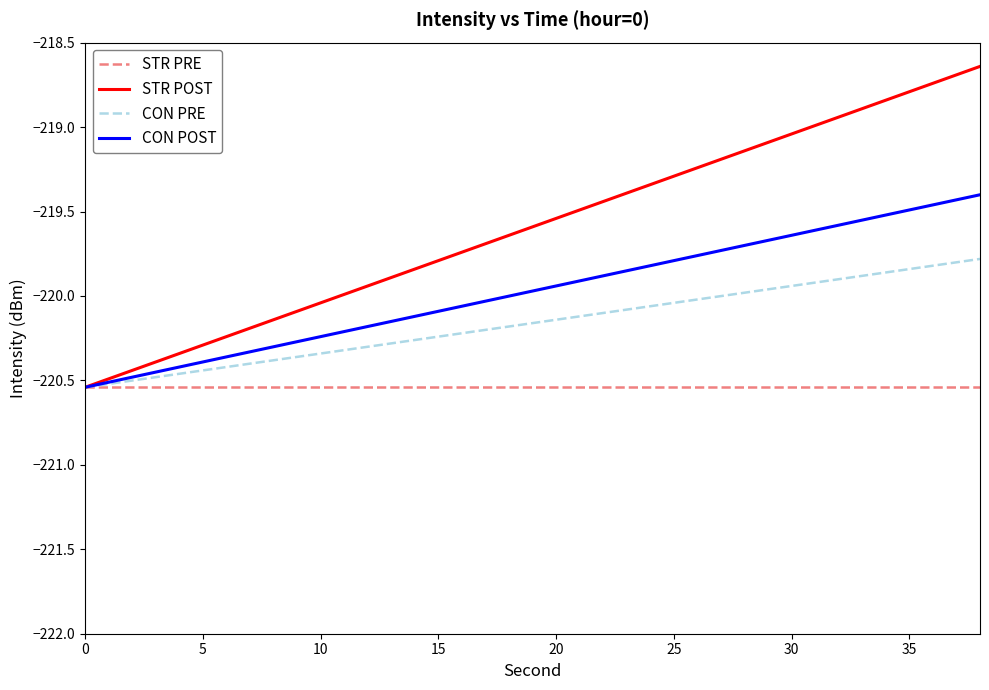

Which series has the widest spread of values?

STR POST